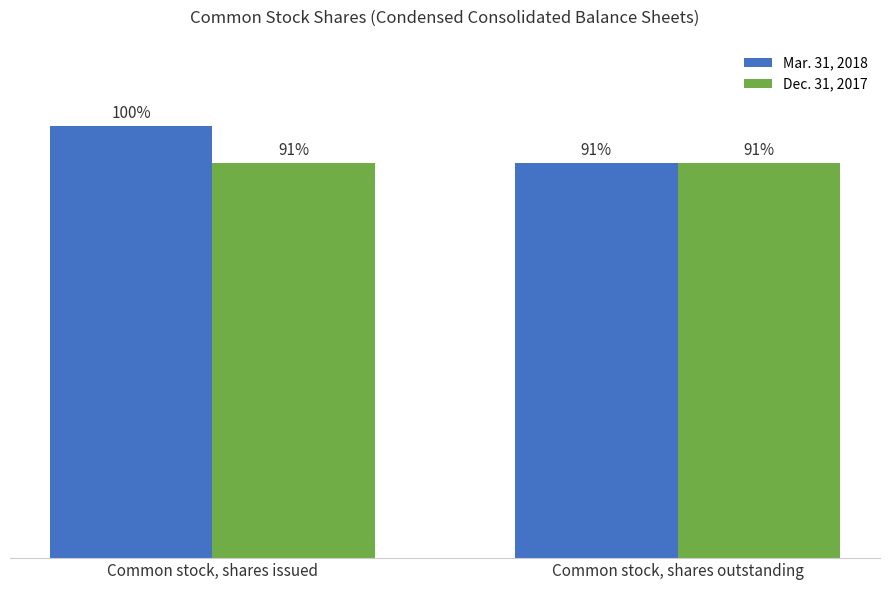

What are all the series names shown in the legend?

Mar. 31, 2018, Dec. 31, 2017